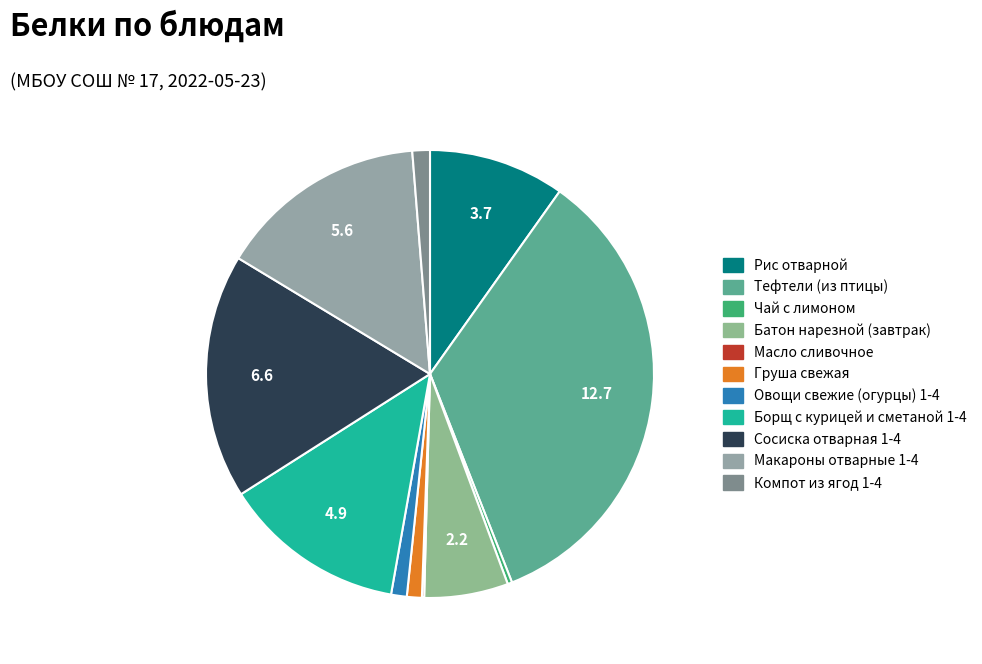

To the nearest percent, what is the average slice percentage?

9%